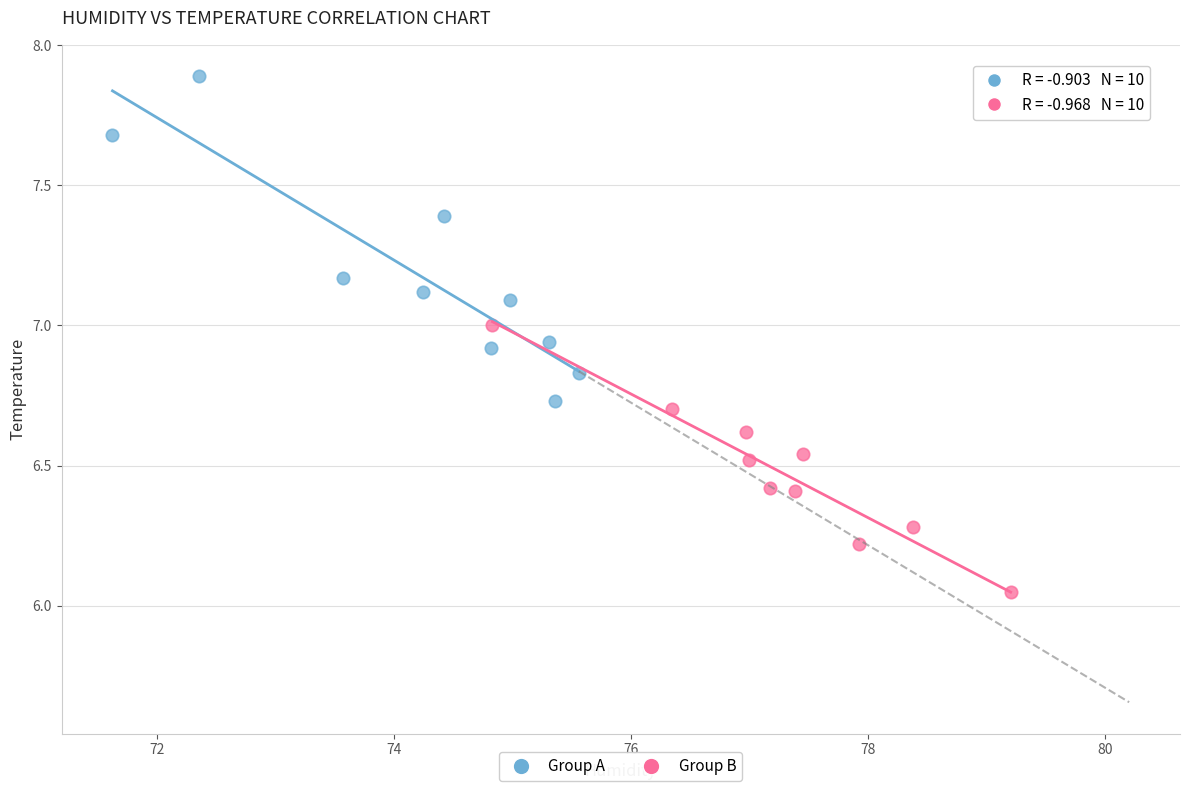

Which series reaches the minimum Y coordinate?

Group B